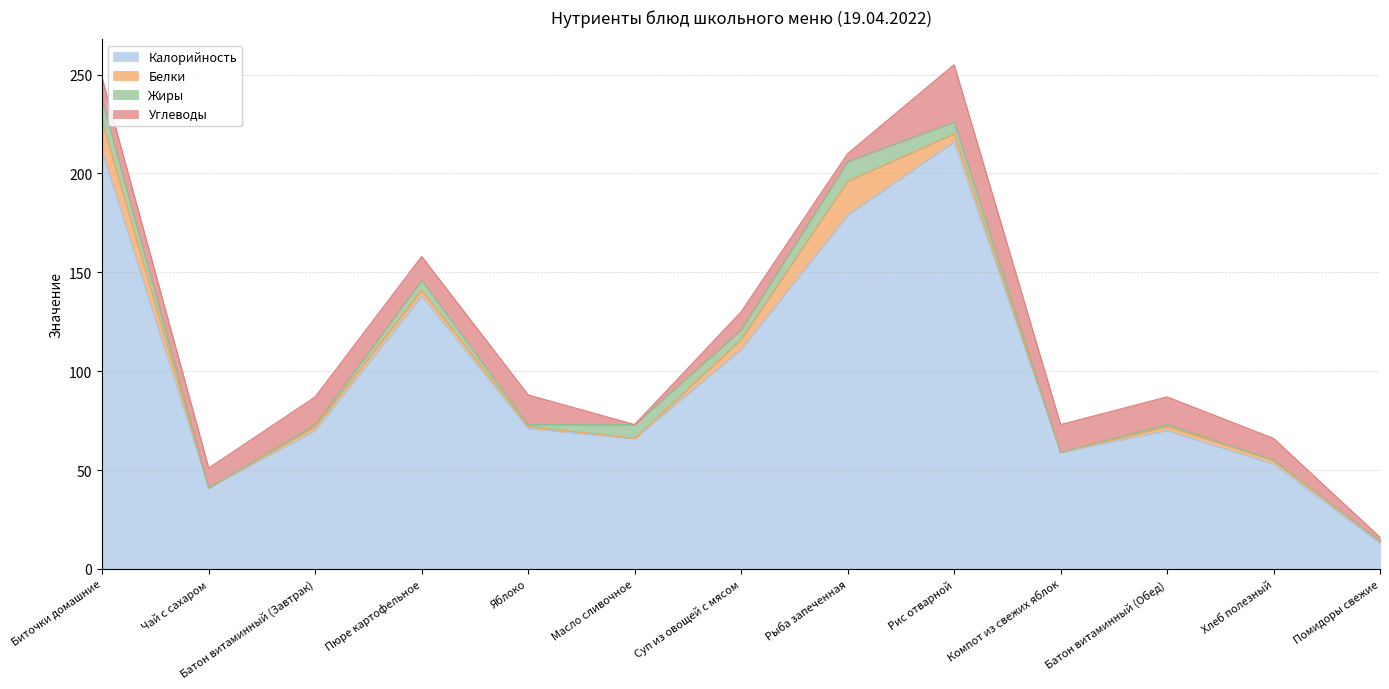

Which has a higher value, Масло сливочное or Компот из свежих яблок?

Масло сливочное